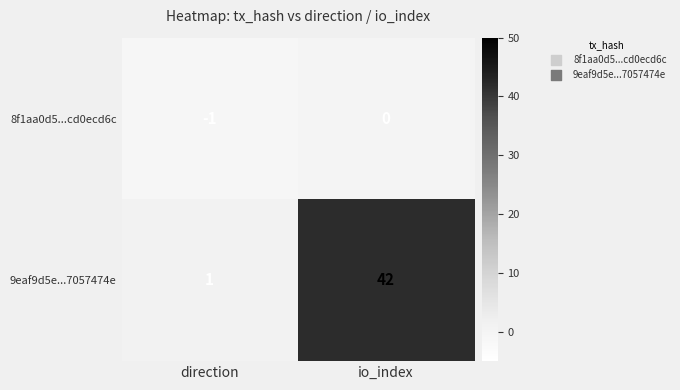

True or false: 9eaf9d5e...7057474e has a value of 58 at io_index.

False